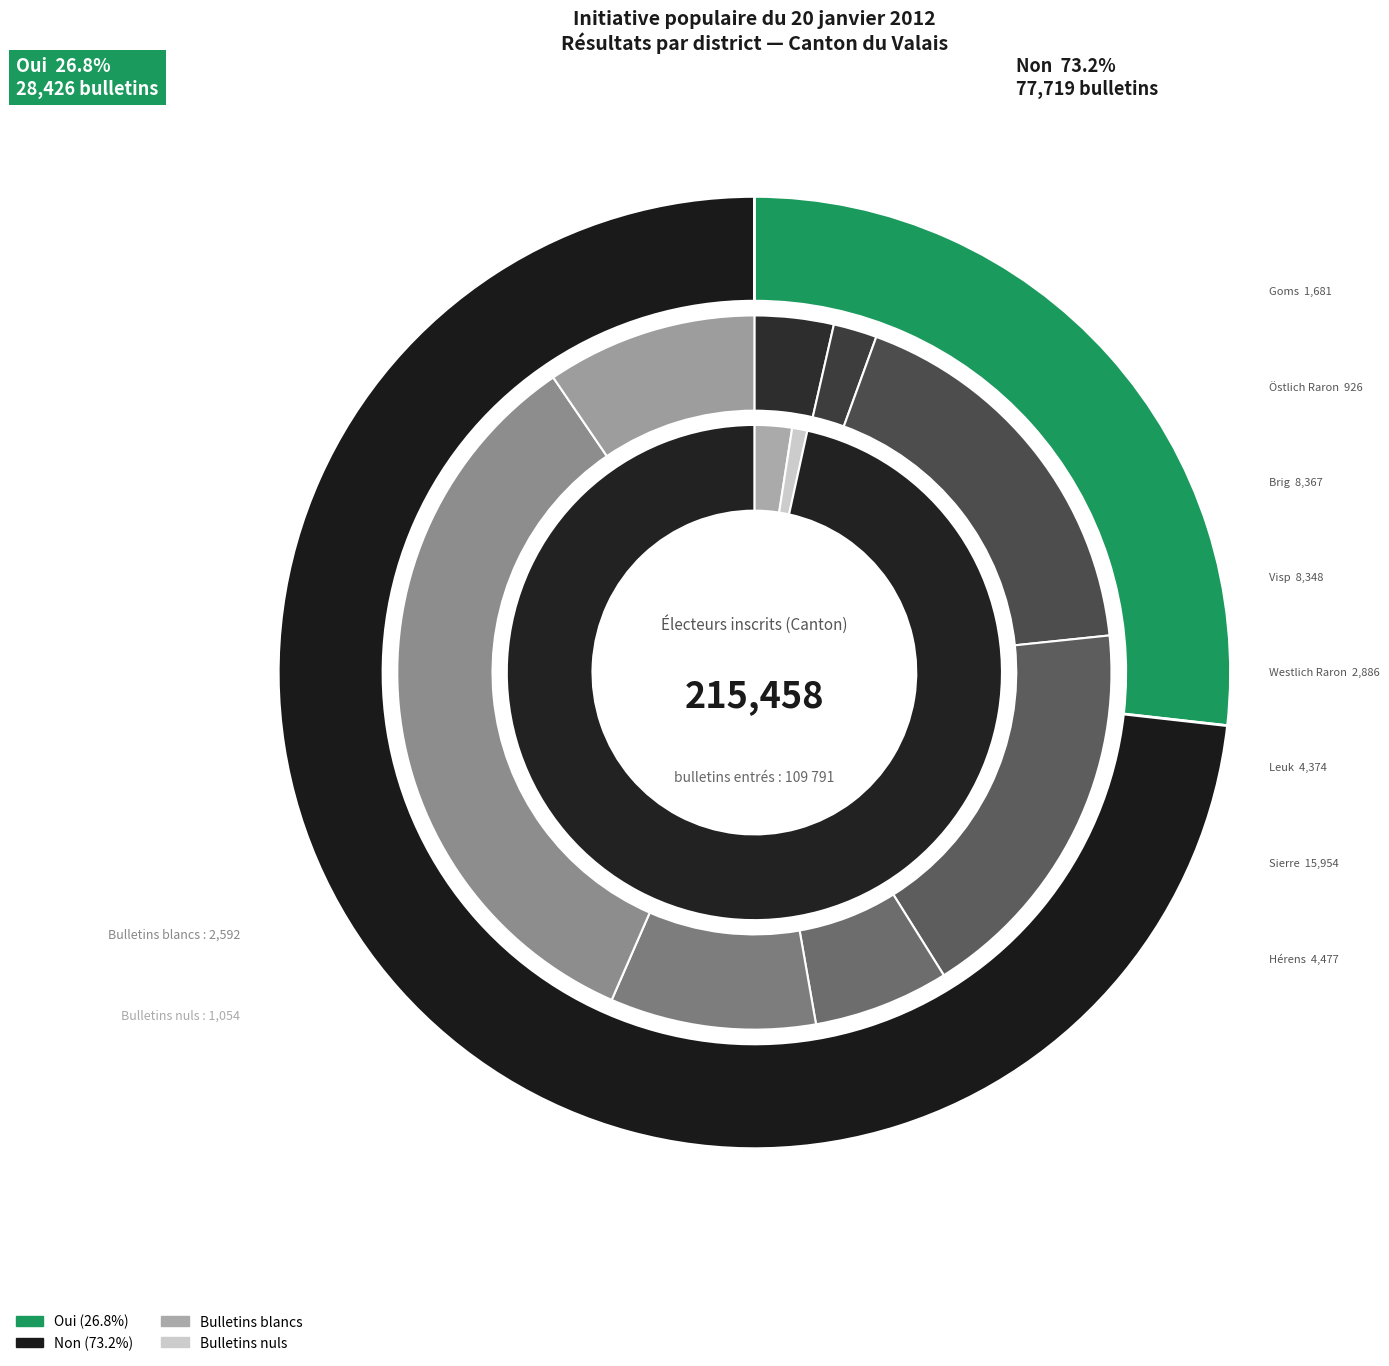

True or false: Westlich Raron accounts for 11% of the total.

False